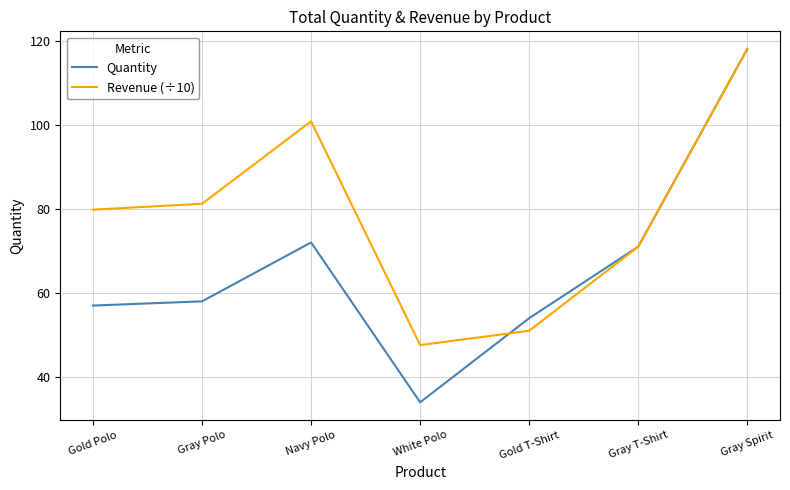

How many interior local valleys does the Revenue (÷10) series have?

1